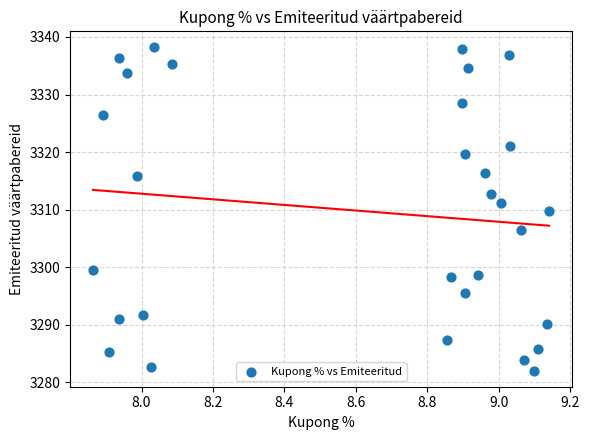

What is the range of Y values (max minus min)?

56.1